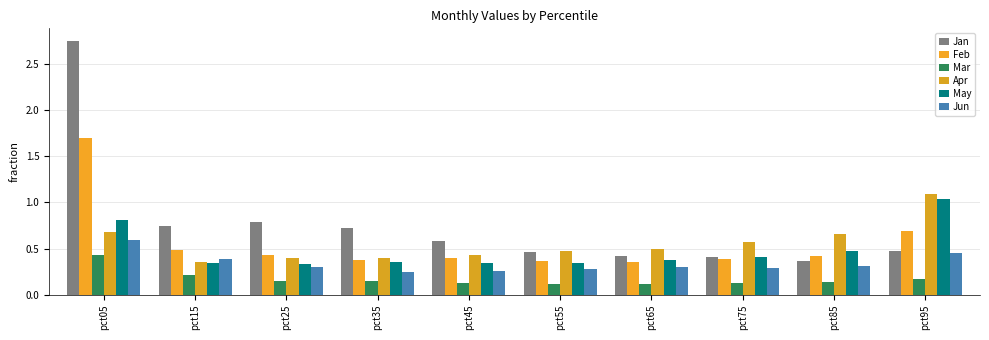

True or false: Feb has a value of 0.5 at pct55.

False